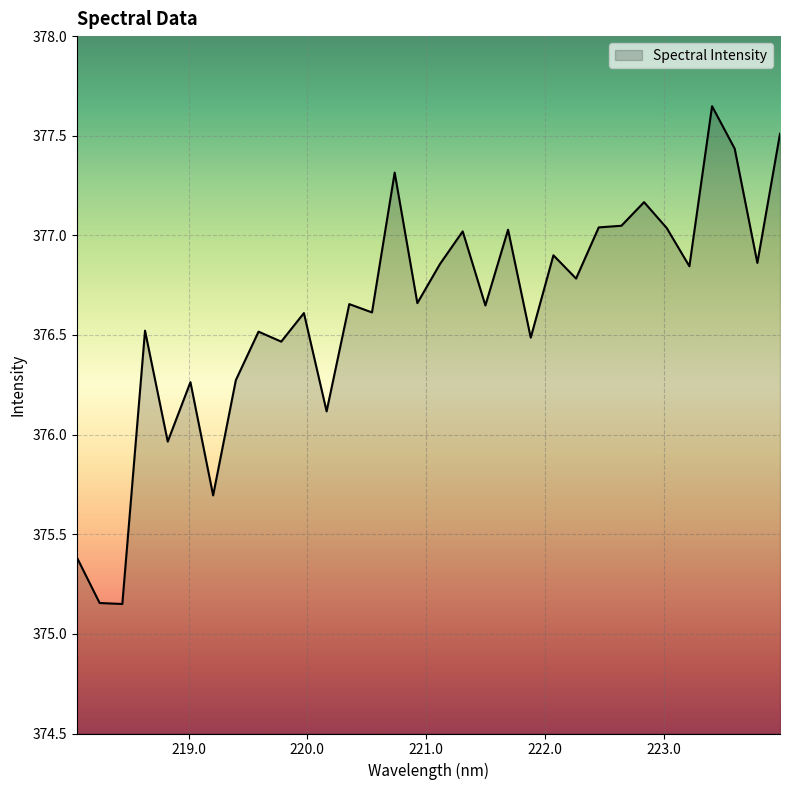

Reading right to left, transcribe all the data shown in this chart.

377.5	376.9	377.4	377.6	376.8	377.0	377.2	377.0	377.0	376.8	376.9	376.5	377.0	376.6	377.0	376.9	376.7	377.3	376.6	376.7	376.1	376.6	376.5	376.5	376.3	375.7	376.3	376.0	376.5	375.1	375.2	375.4